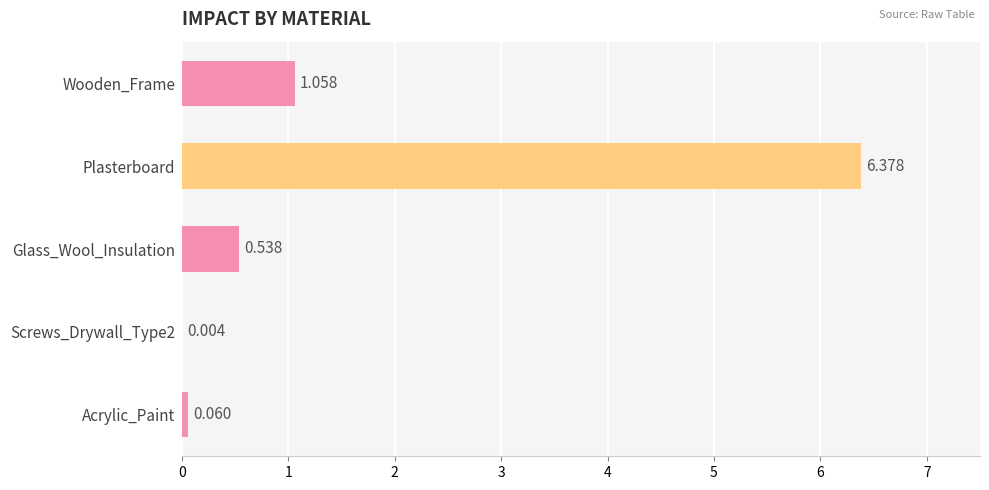

How many data points does each series have?

5